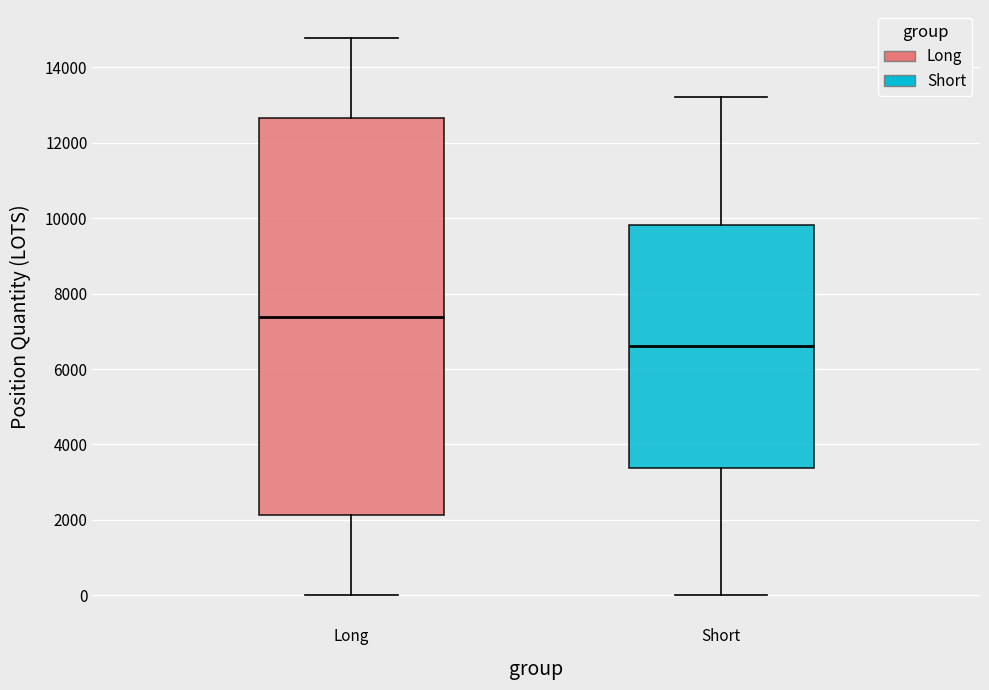

Reading left to right, read every box against the y-axis: the position of its median line, the range the box covers, and the ends of its whiskers. The values are not printed on the chart, so give them approximately, as read against the axis.

Long: median 7400, box 2200 to 12600, whiskers 0 to 14800
Short: median 6600, box 3400 to 9800, whiskers 0 to 13200